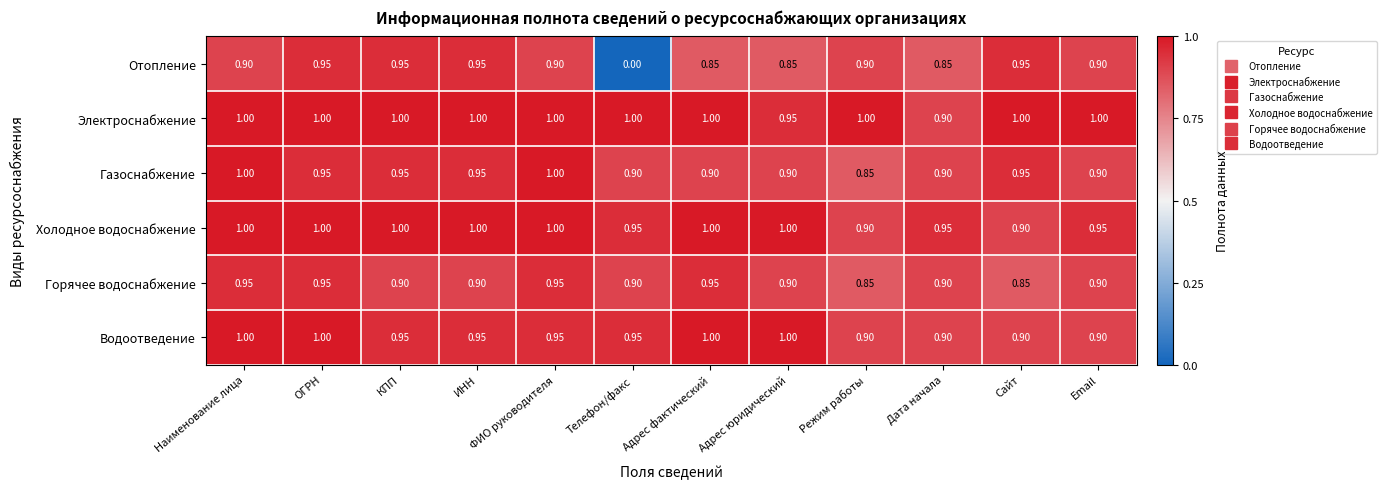

Where is Электроснабжение nearest to the value 0?

Дата начала